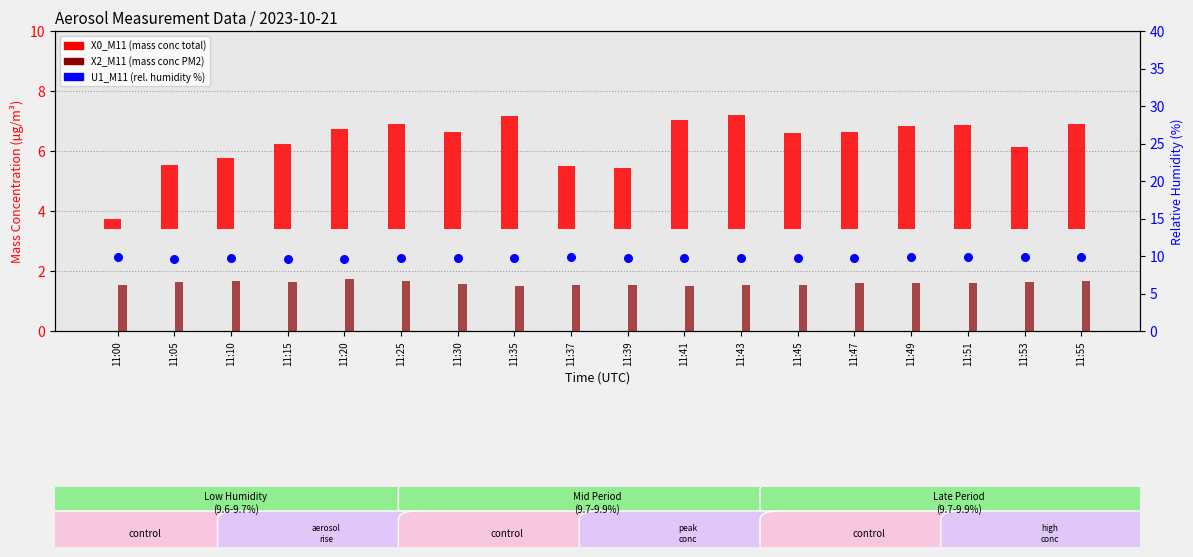

Which series has the largest total across all categories?

U1_M11 (rel. humidity %)